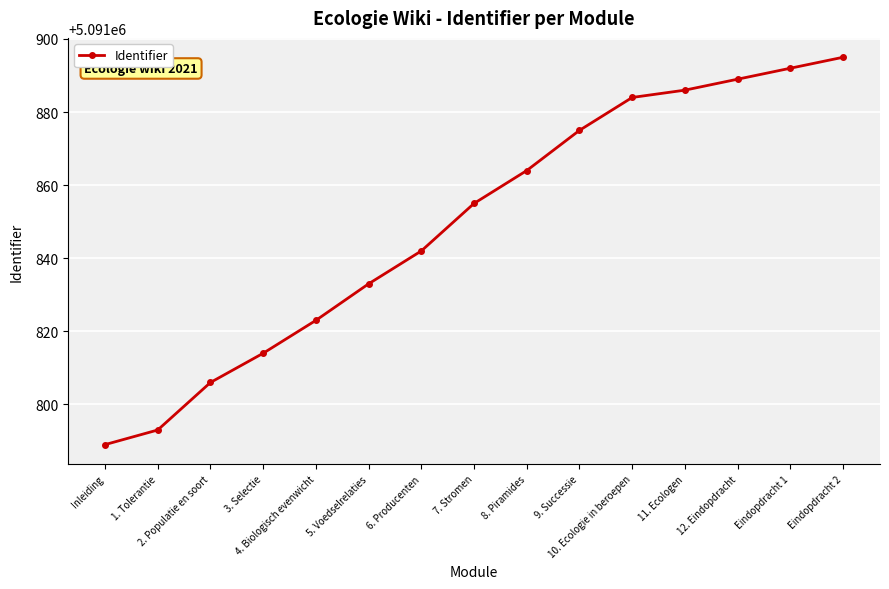

Reading left to right, extract all data points from this chart.

Inleiding=5091789	1. Tolerantie=5091793	2. Populatie en soort=5091806	3. Selectie=5091814	4. Biologisch evenwicht=5091823	5. Voedselrelaties=5091833	6. Producenten=5091842	7. Stromen=5091855	8. Piramides=5091864	9. Successie=5091875	10. Ecologie in beroepen=5091884	11. Ecologen=5091886	12. Eindopdracht=5091889	Eindopdracht 1=5091892	Eindopdracht 2=5091895